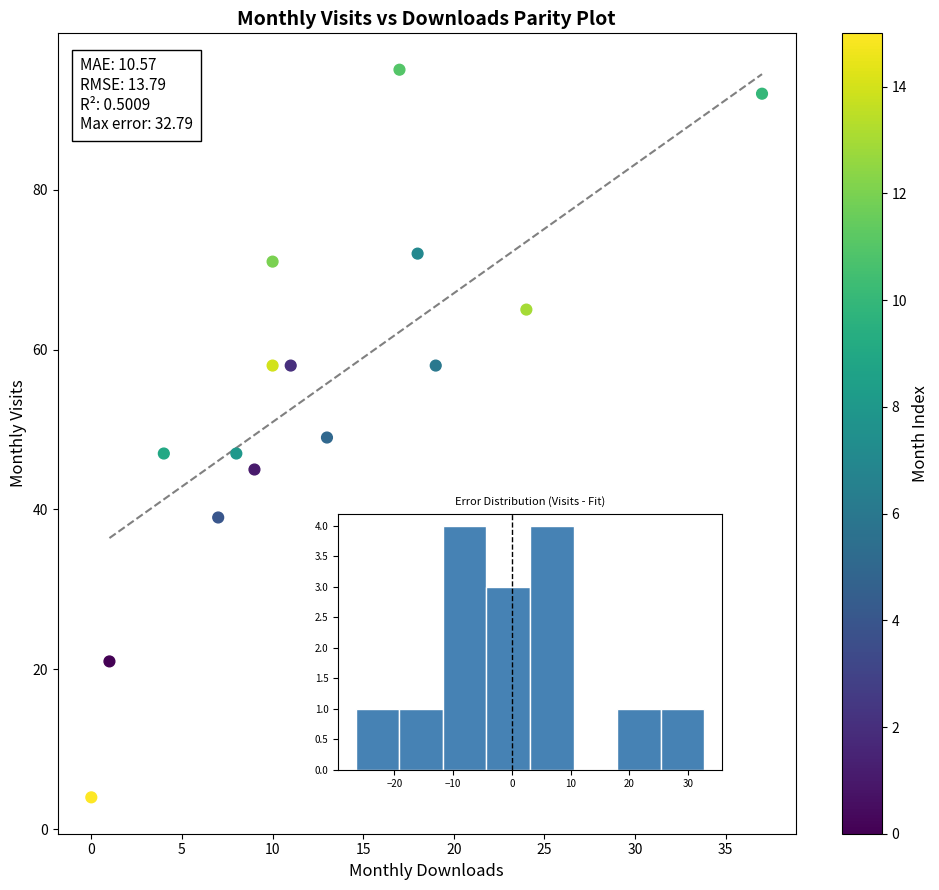

What is the range of Y values (max minus min)?

91